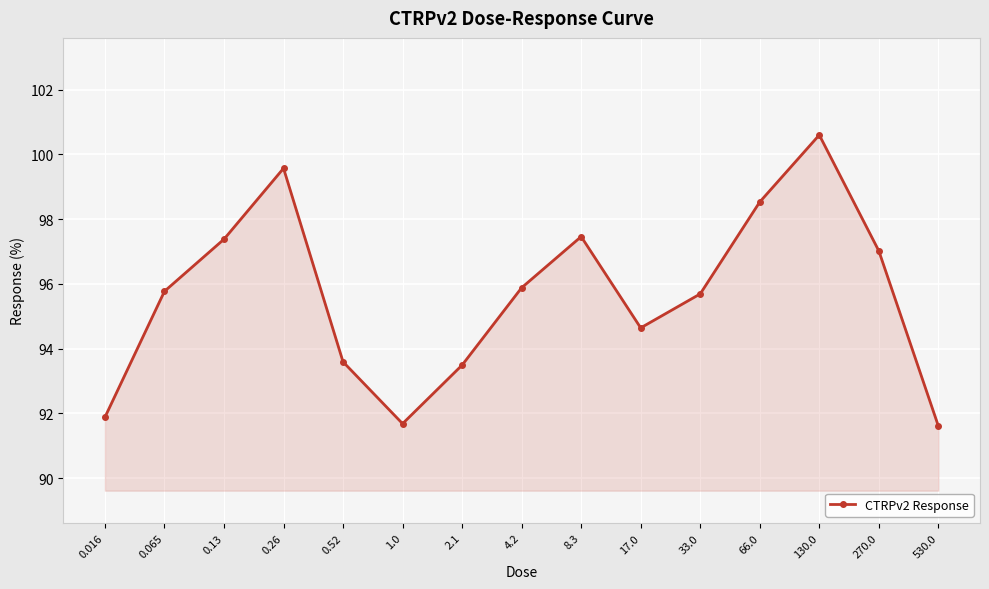

Read the value at 270.0.

97.0